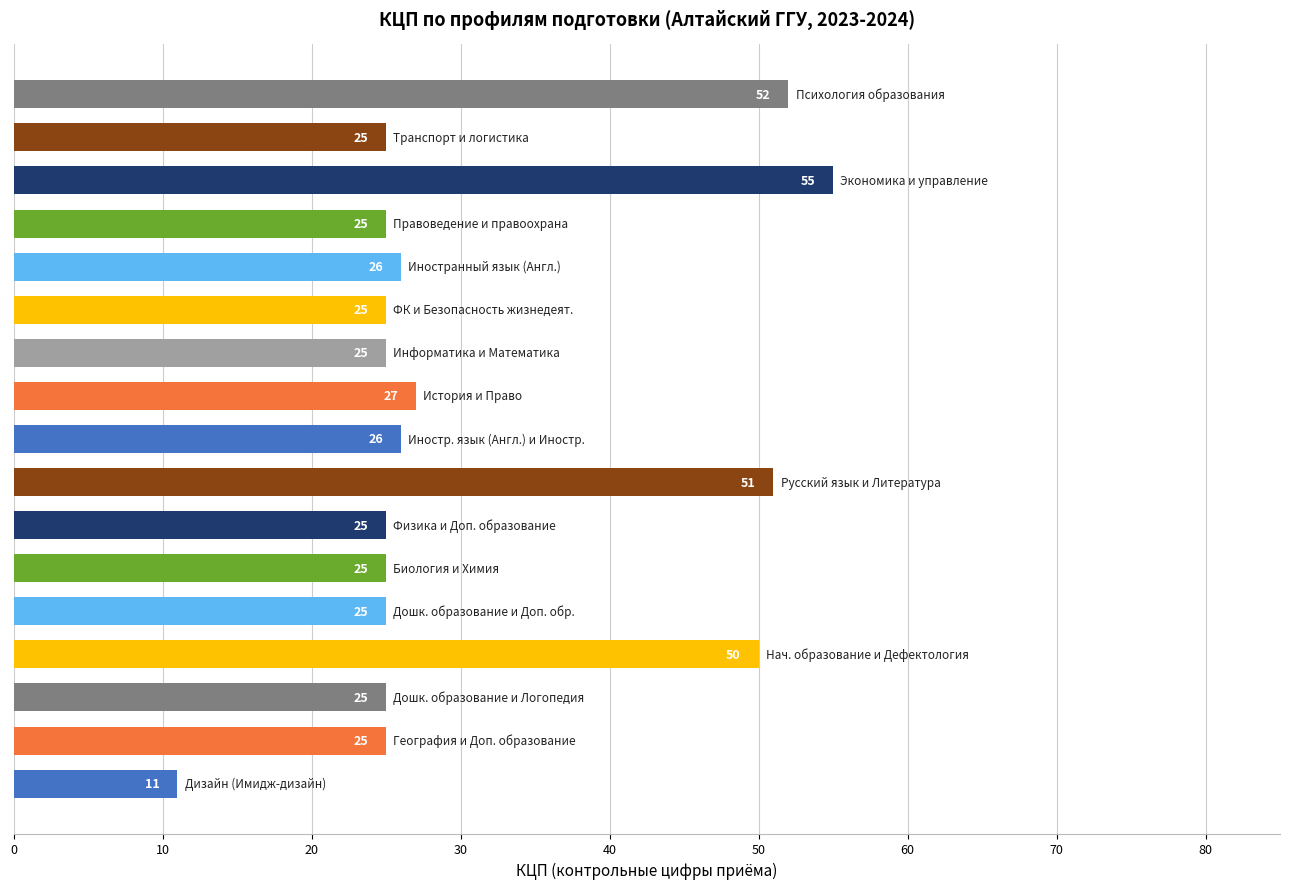

What is the difference between the maximum and minimum values?

44